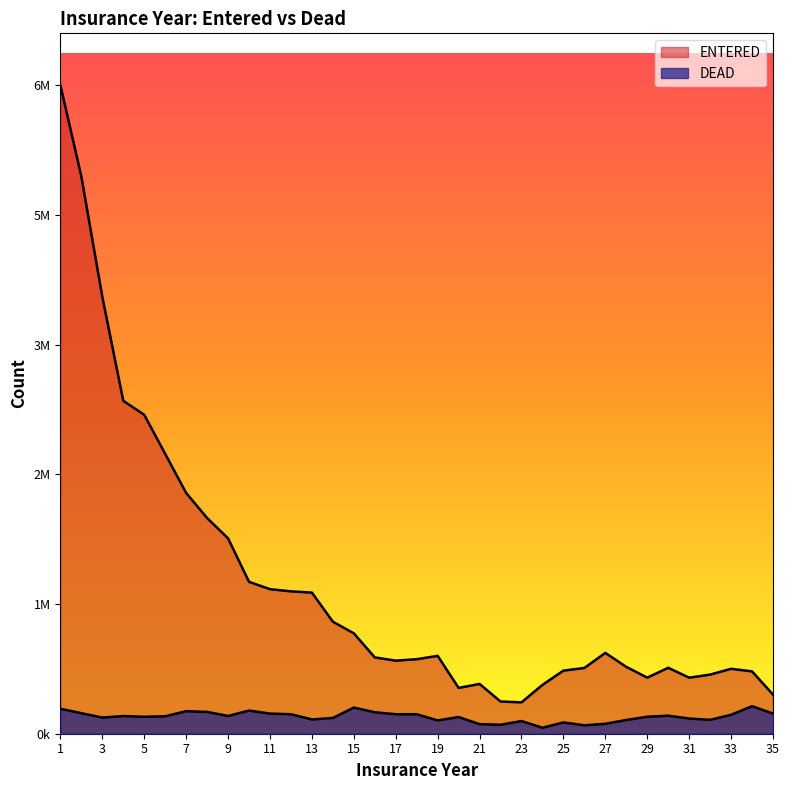

True or false: DEAD has more than 1 points higher than both neighbors.

True